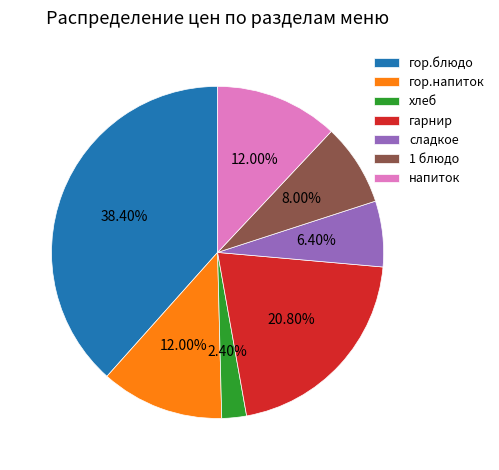

Between сладкое and гор.напиток, which is larger?

гор.напиток